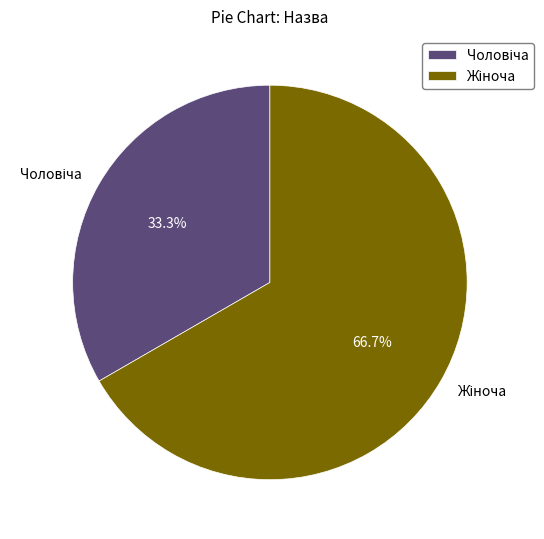

Does any single category account for the majority?

Yes